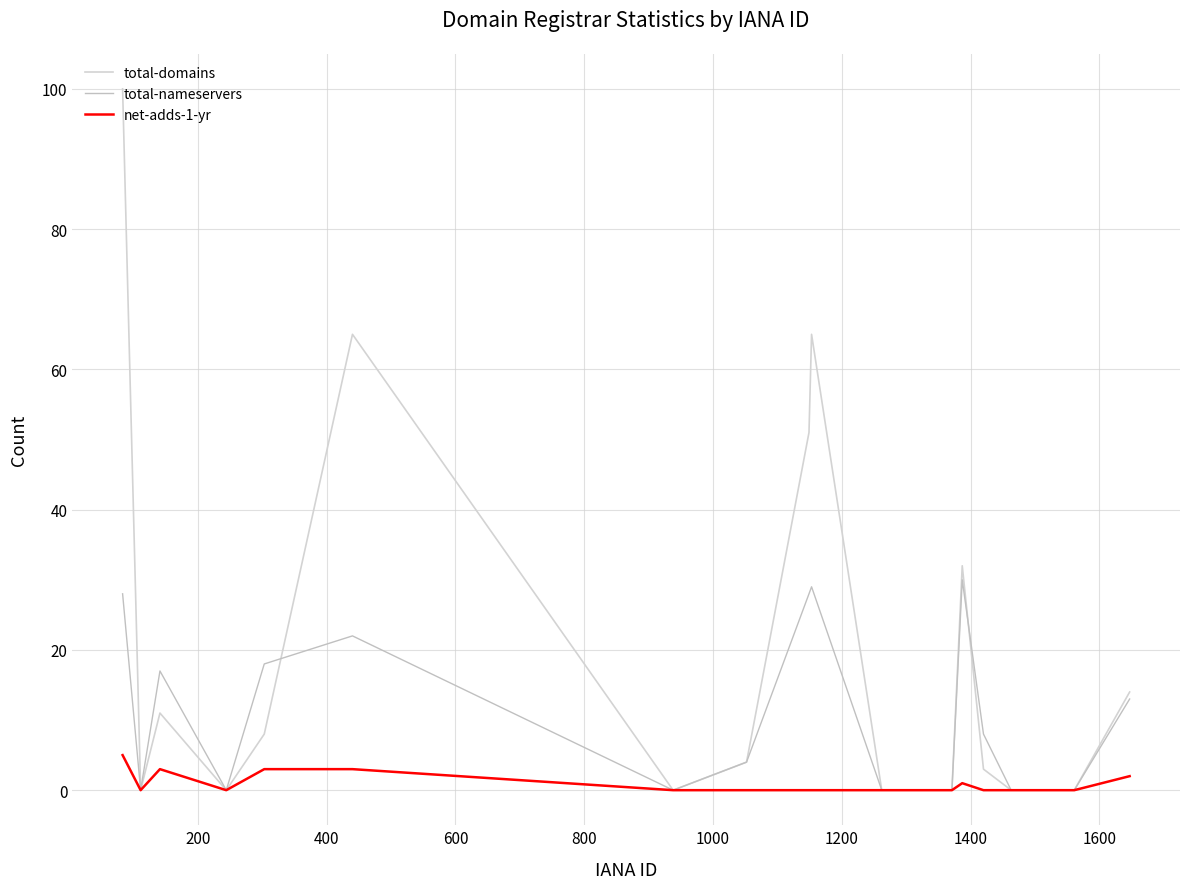

Does the chart display data point markers on the line(s)?

No